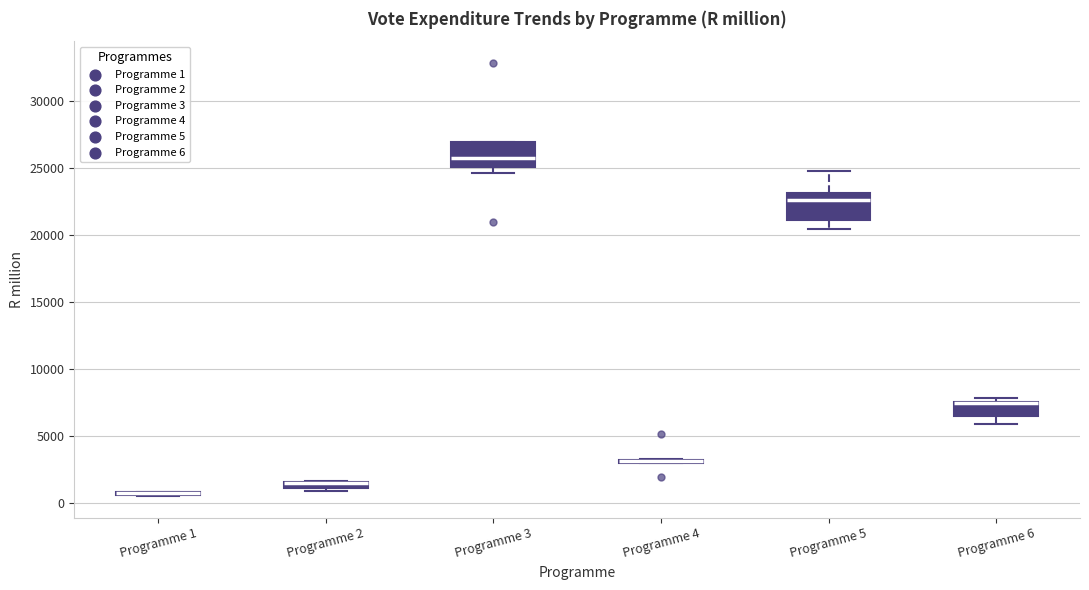

Where is the lower edge of the box for Programme 3 on the y-axis? The values are not printed on the chart, so give them approximately, as read against the axis.

25000